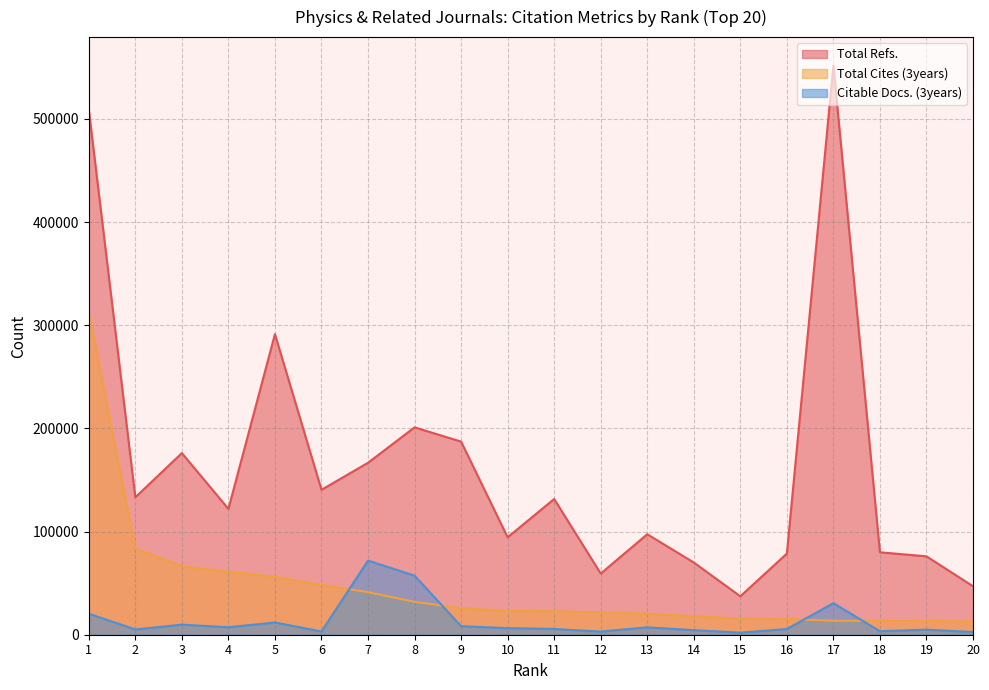

List the series in order of their overall mean, highest first.

Total Refs., Total Cites (3years), Citable Docs. (3years)